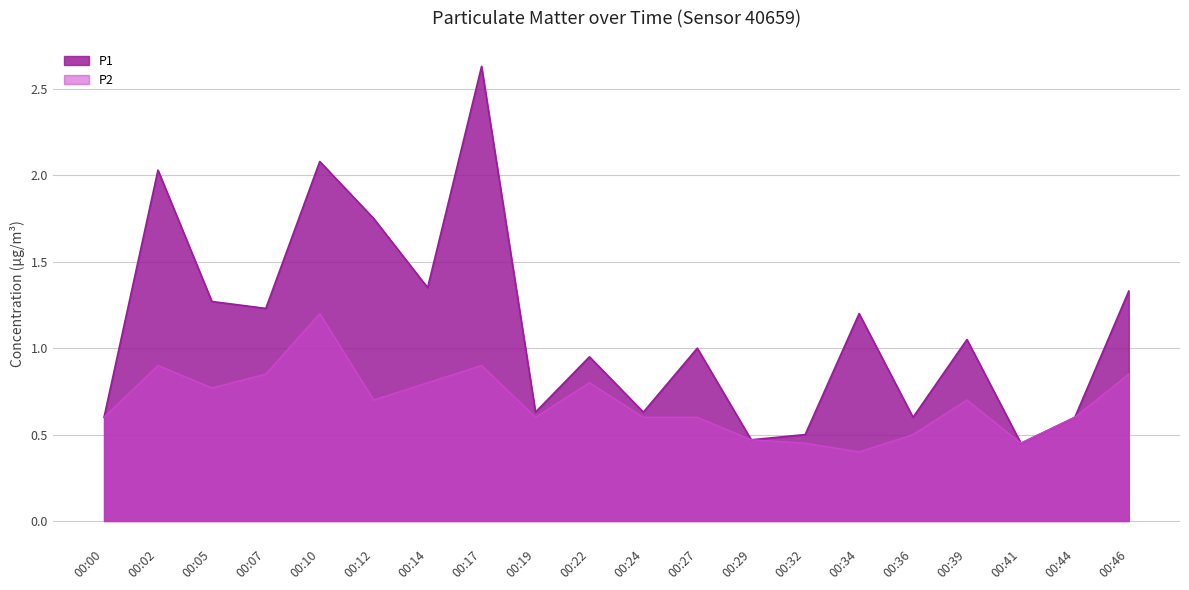

What is the value of the P2 point at the 12th from the left?

0.6